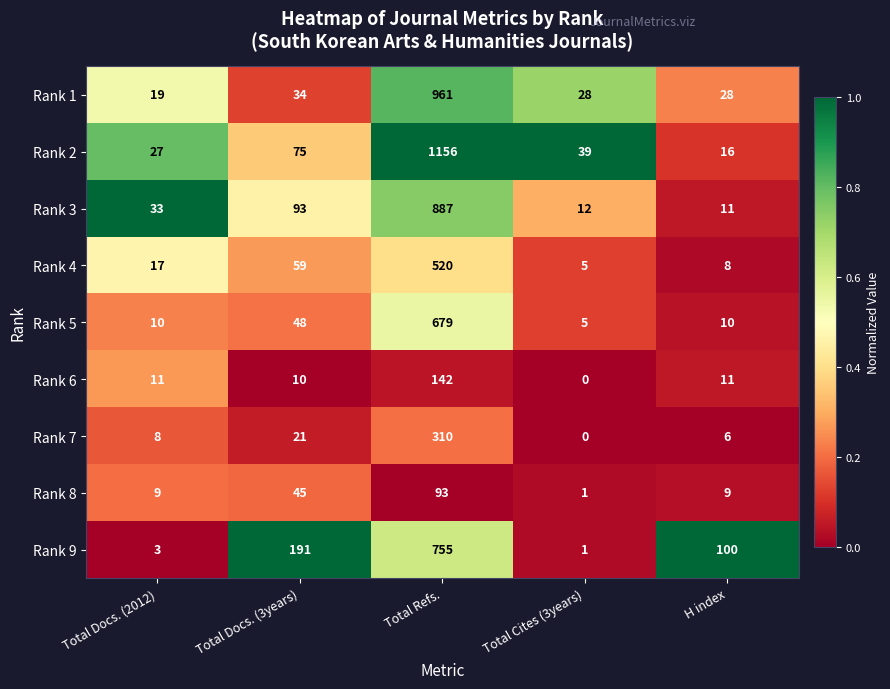

What is the total value across all series at Total Docs. (3years)?

576